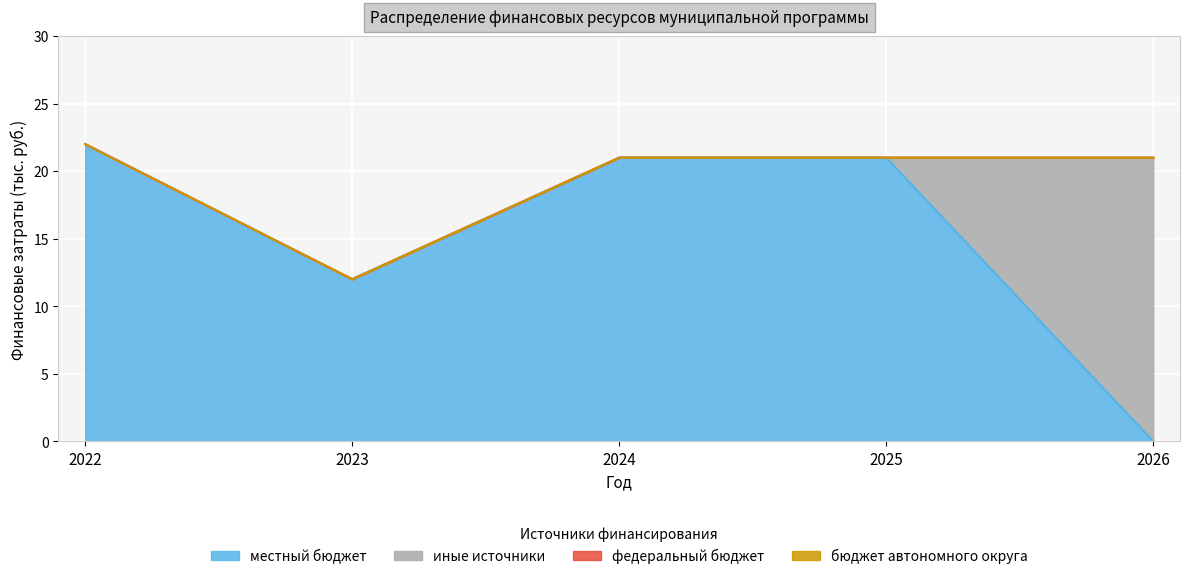

What is the maximum value shown in the chart?

22